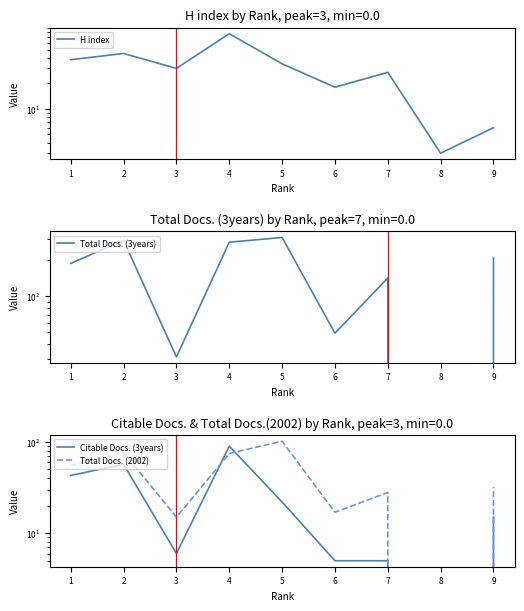

Which series ends up on top after the final intersection of Total Docs. (3years) and H index?

Total Docs. (3years)